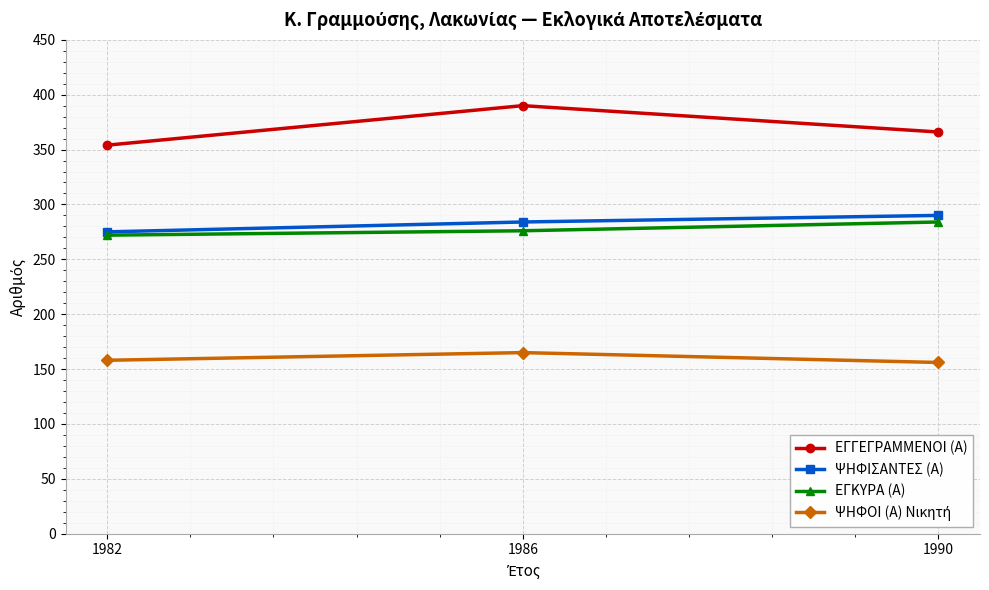

True or false: ΨΗΦΙΣΑΝΤΕΣ (Α) has a value of 382 at 1986.

False